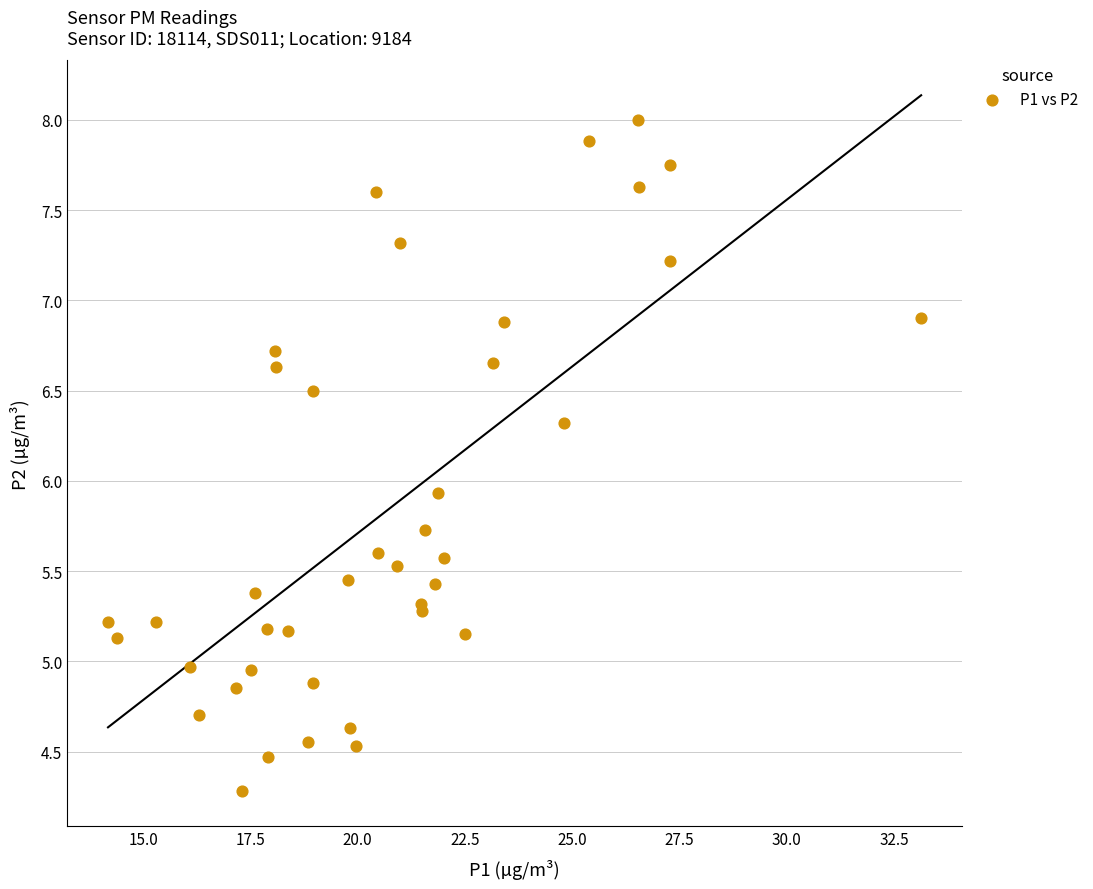

What Y value in the scatter plot is closest to 6?

5.9